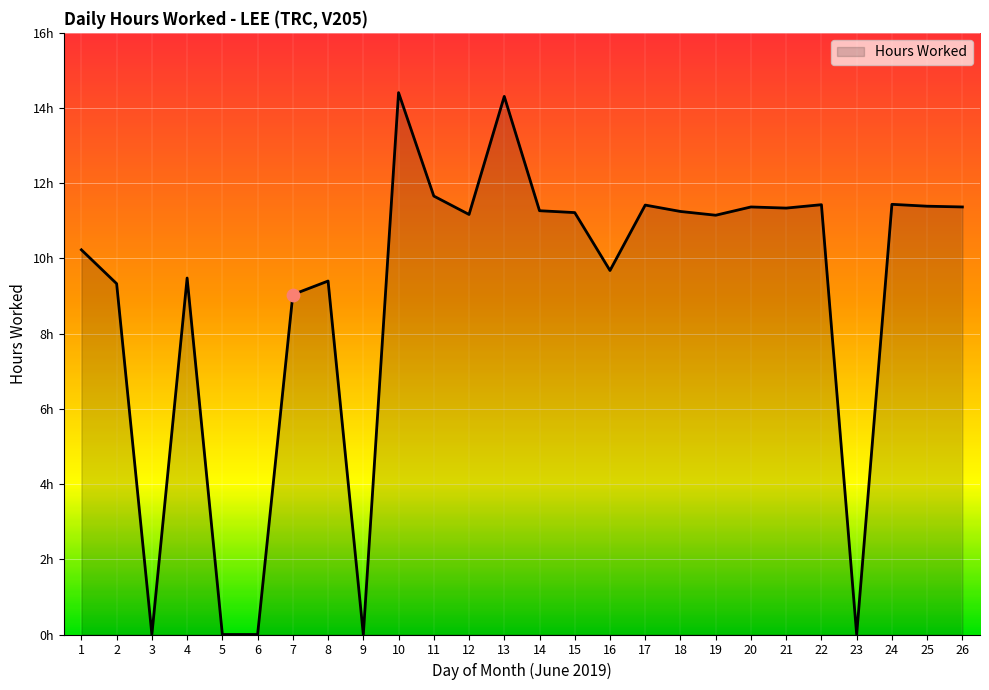

Which has a higher value, 10 or 8?

10